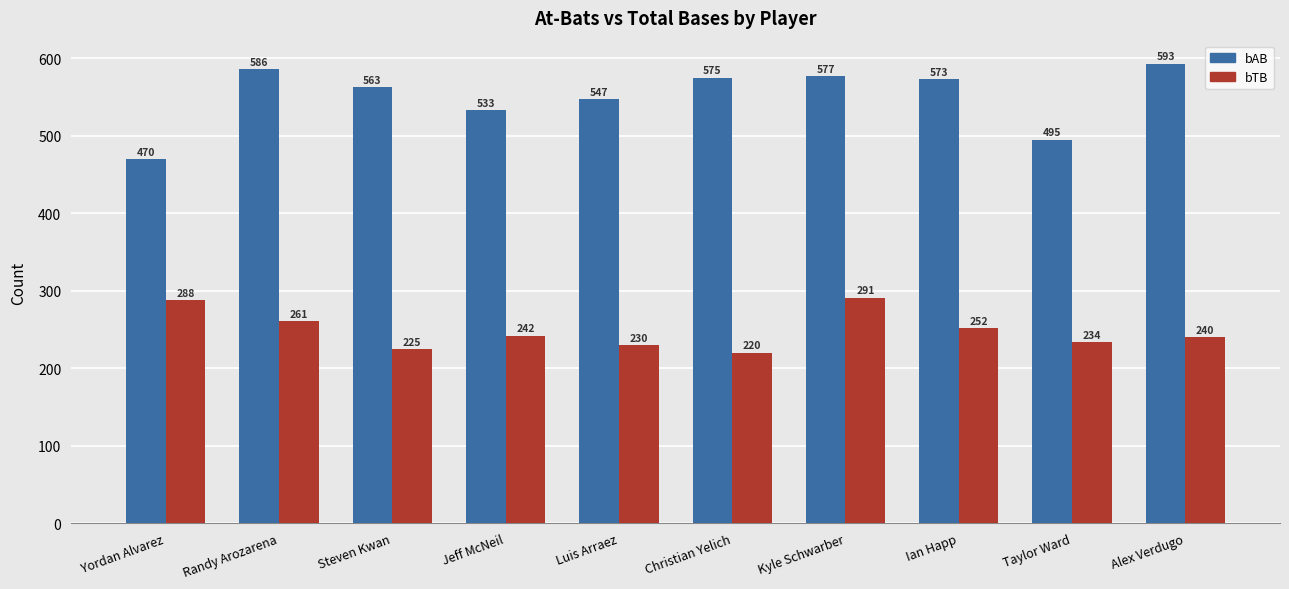

What is the sum of the bAB values at Randy Arozarena and Yordan Alvarez?

1056